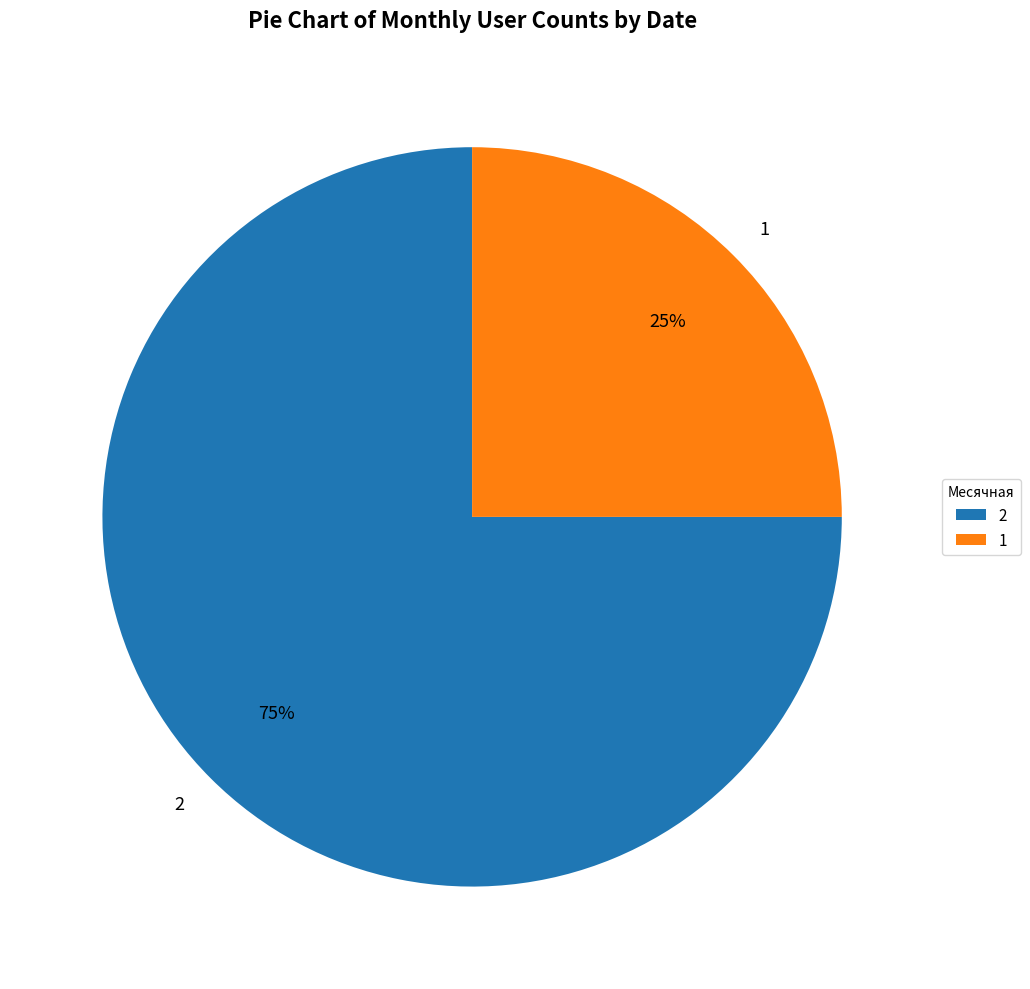

Is it true that 1 is 25% of the pie?

True